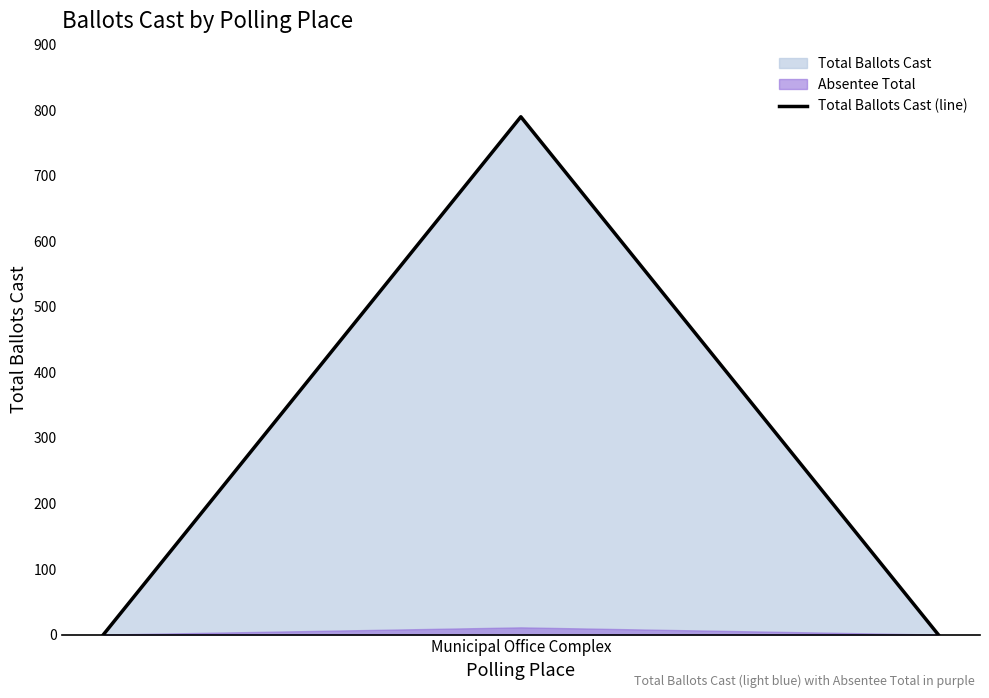

The value at 2 is -398. True or false?

False